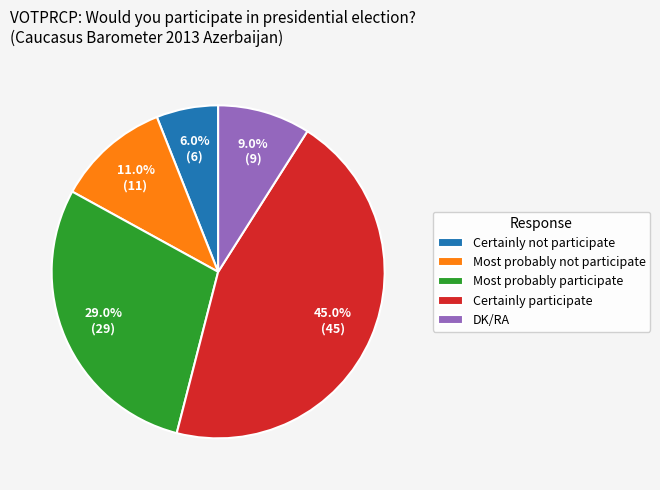

Is there any slice that represents more than half of the pie?

No